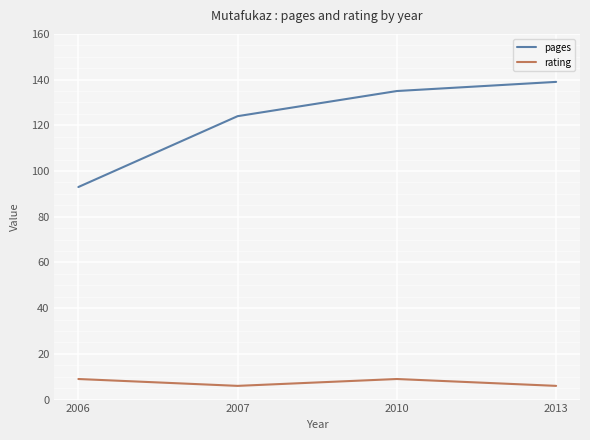

Reading right to left, extract all data points from this chart.

pages: 2013=139	2010=135	2007=124	2006=93
rating: 2013=6	2010=9	2007=6	2006=9